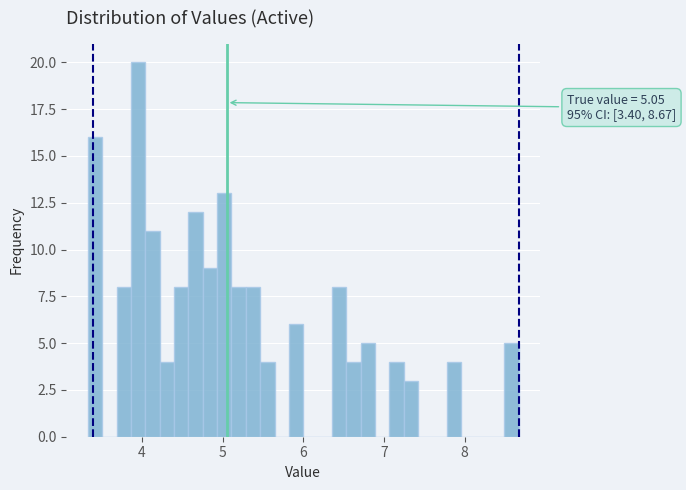

Read against the x-axis, roughly where is the centre of the tallest bar?

4.0